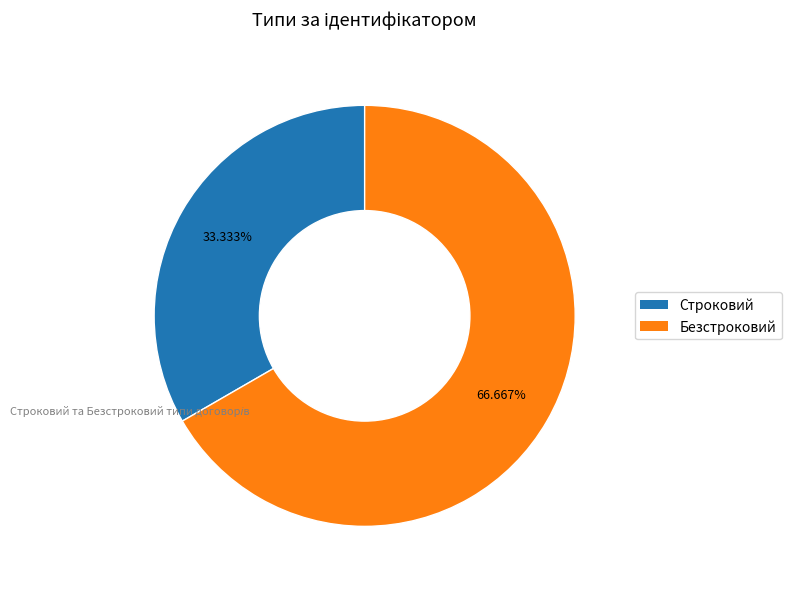

Rank the categories by value from lowest to highest.

Строковий, Безстроковий